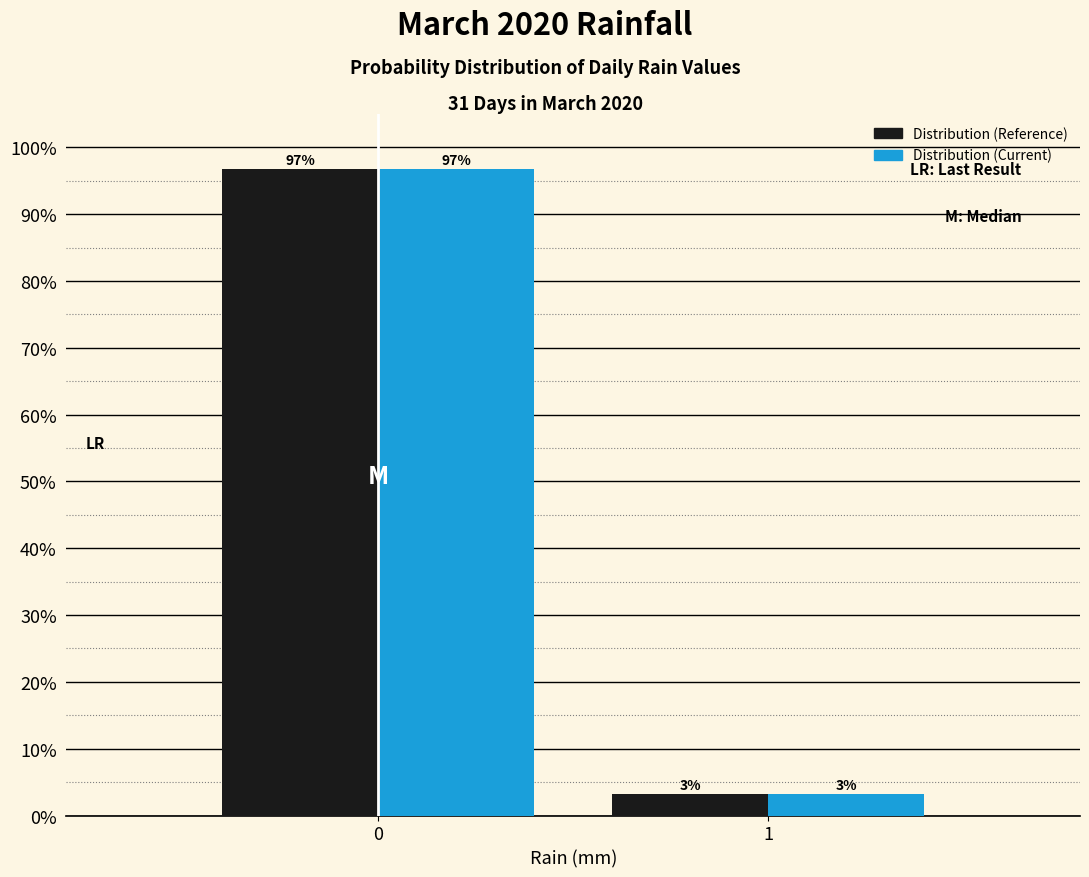

What is the average value of the Distribution (Current) series?

50.0